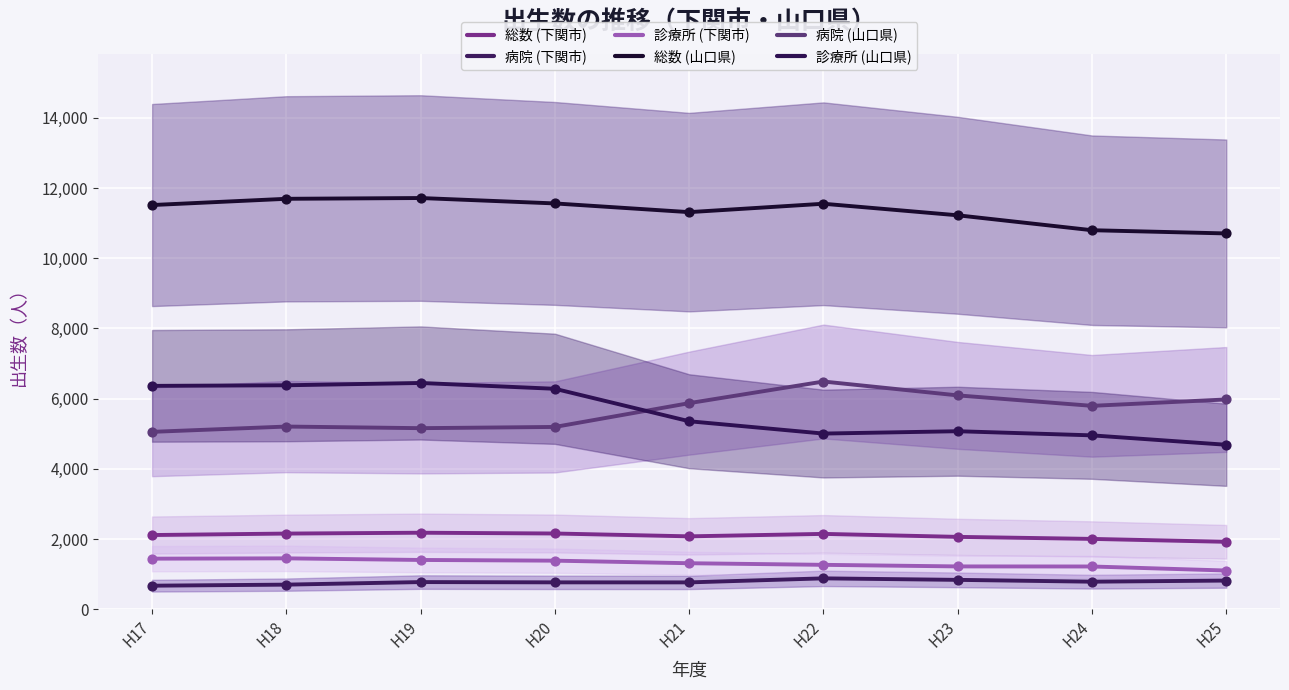

At which category is the sum across all series the highest?

H19